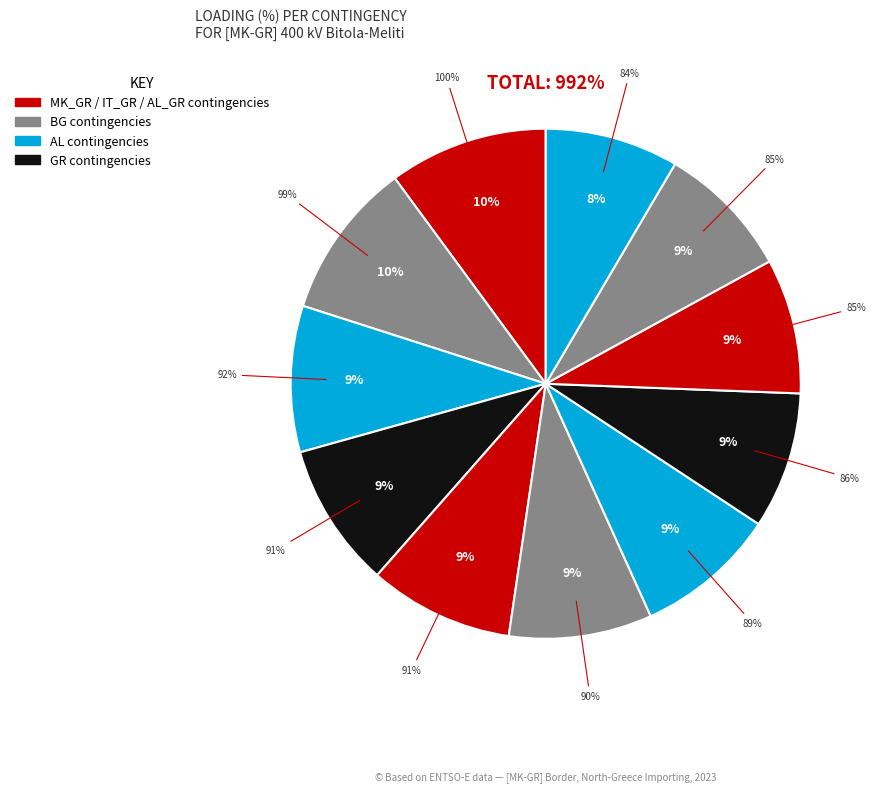

Is there any slice that represents more than half of the pie?

No